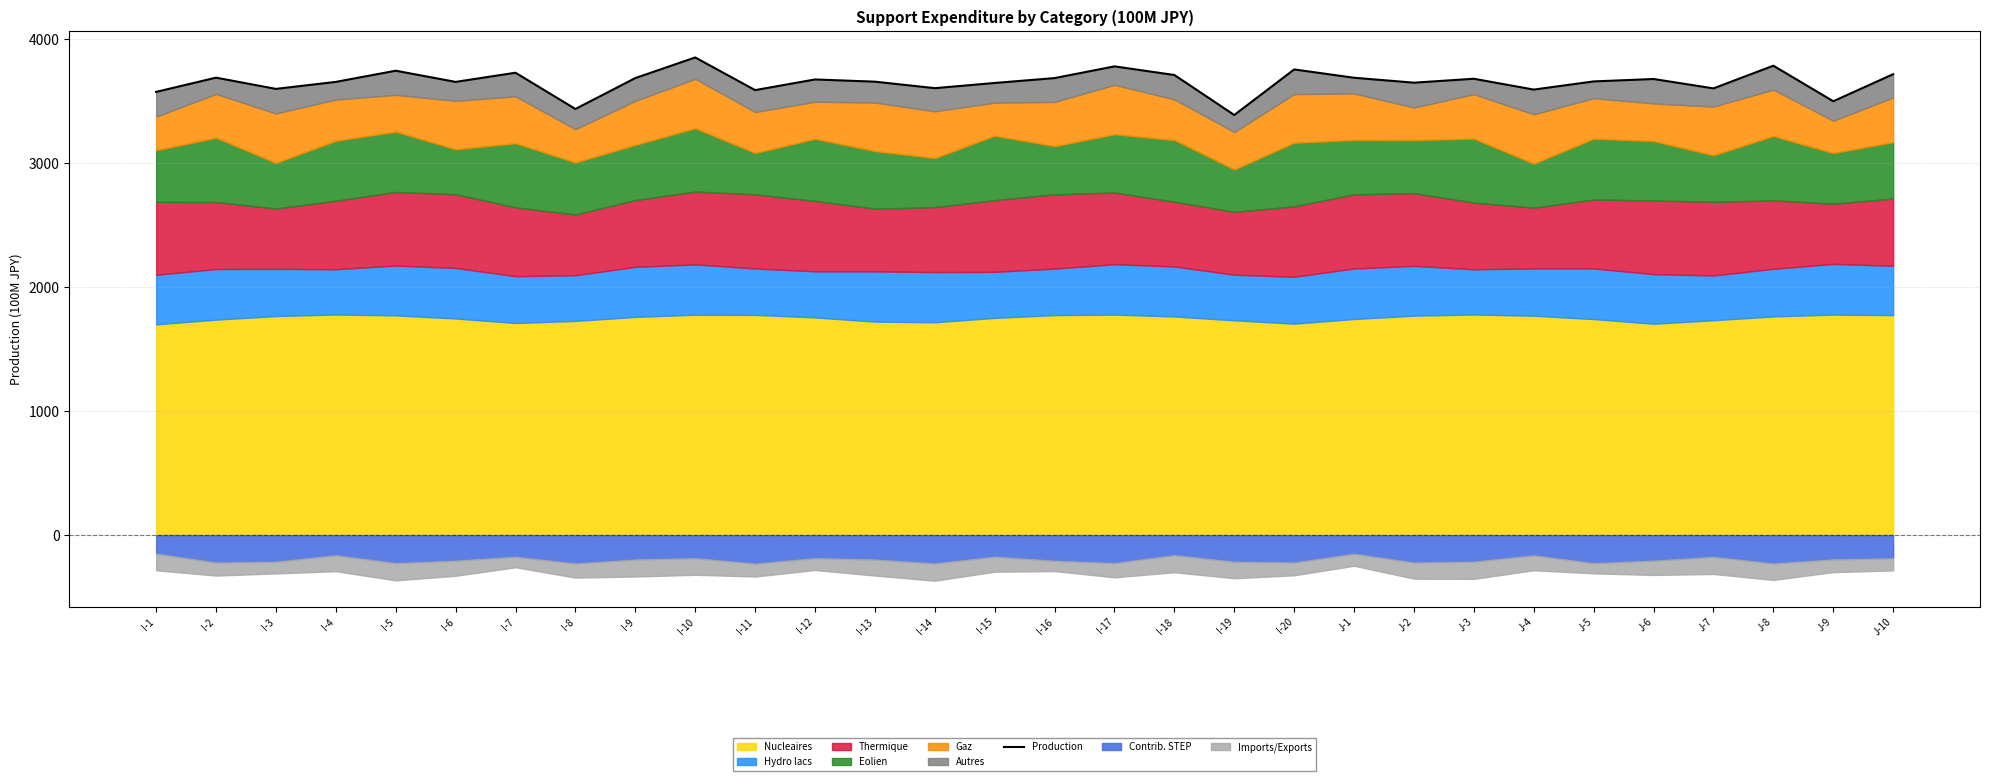

Count the number of values greater than 3676.

15